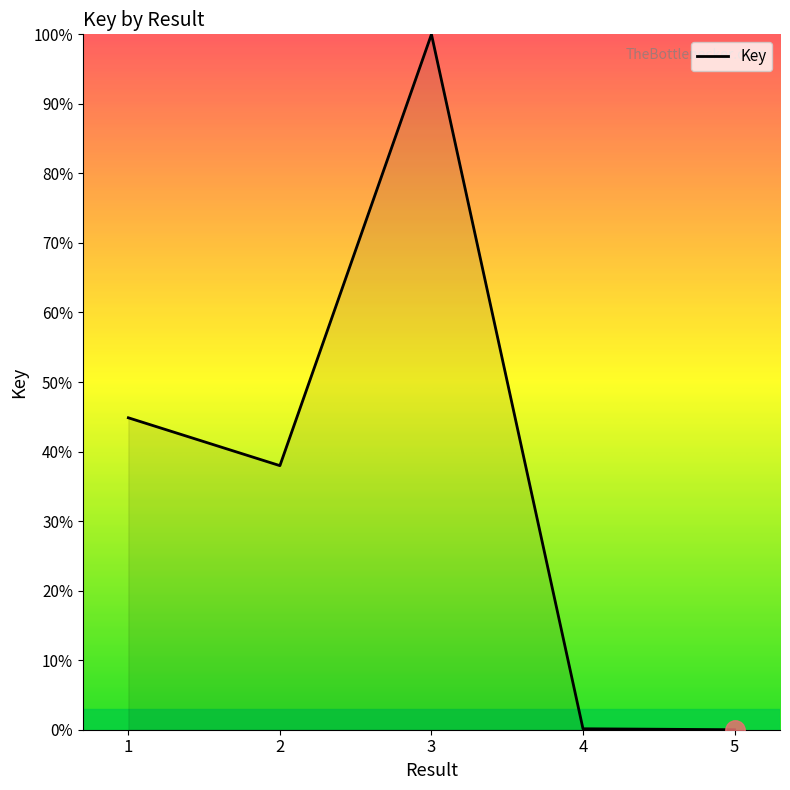

What is the change in value from 1 to 3?

+55.1